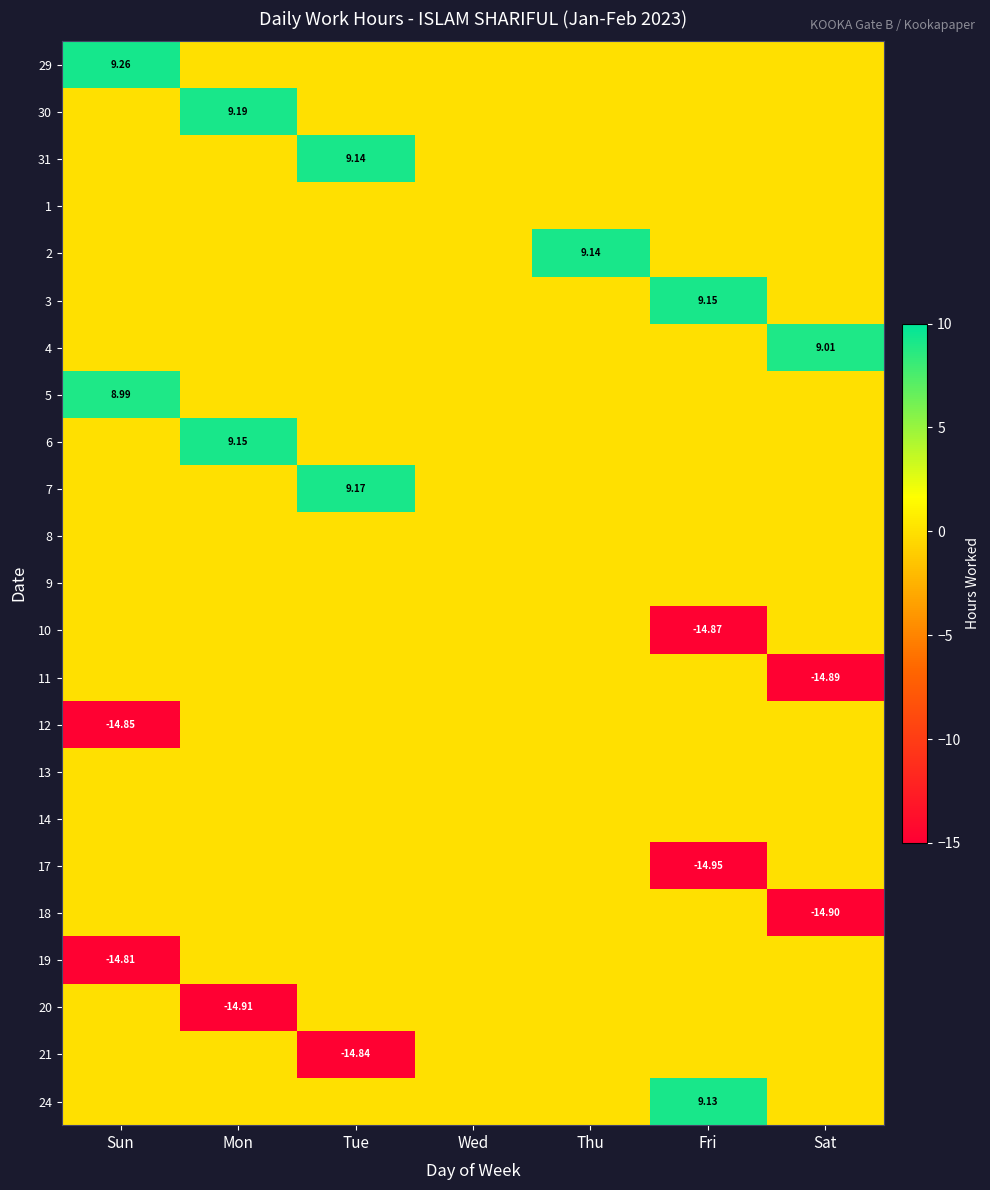

What is the greatest value displayed?

9.3